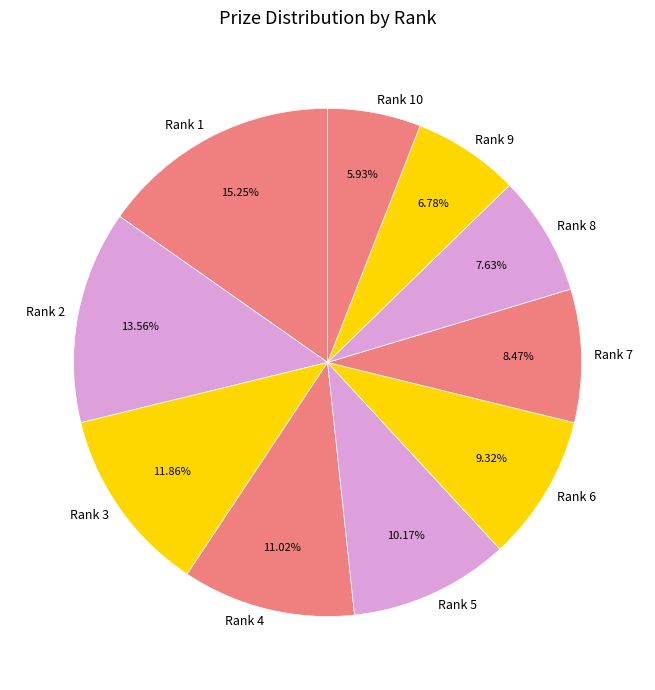

Which category has the smallest portion of the pie?

Rank 10